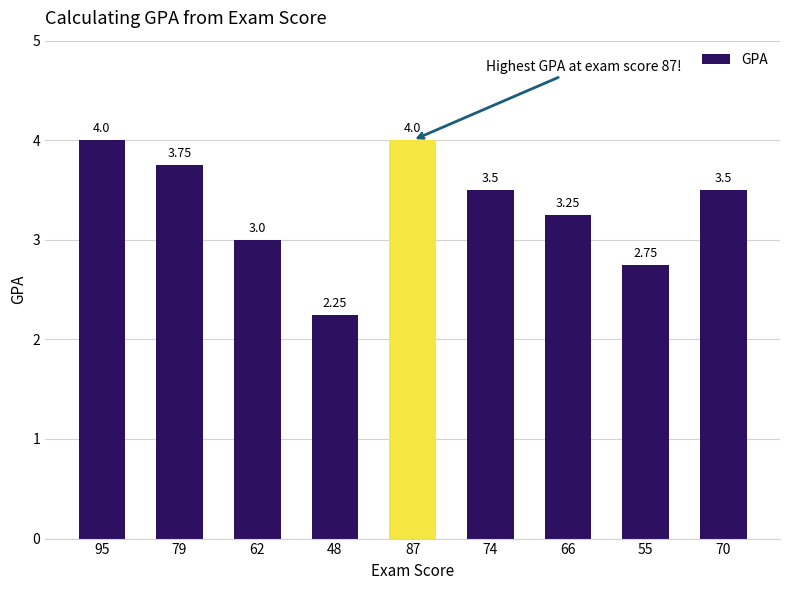

The value at 79 is 2.5. True or false?

False